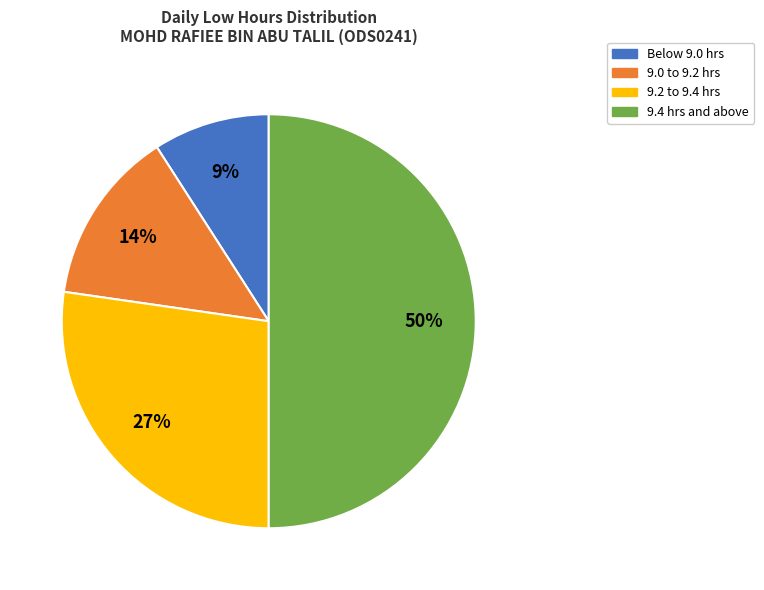

To the nearest percent, what is the average slice percentage?

25%